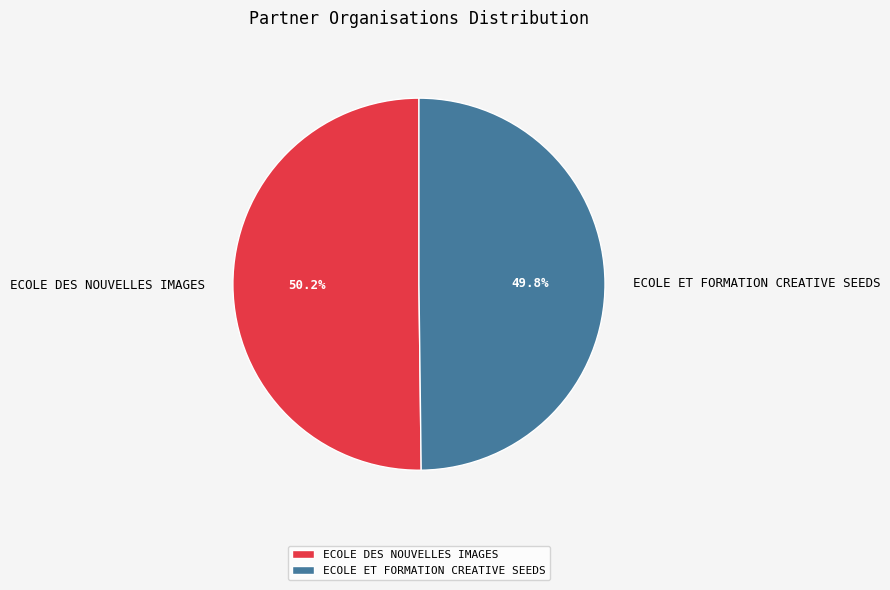

Is there a majority slice in this chart?

Yes